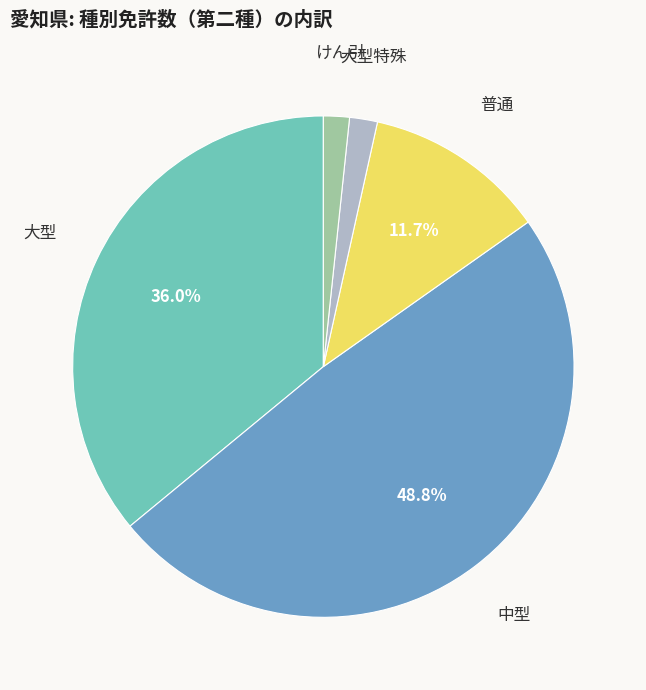

Does 大型特殊 represent more than half of the total?

No